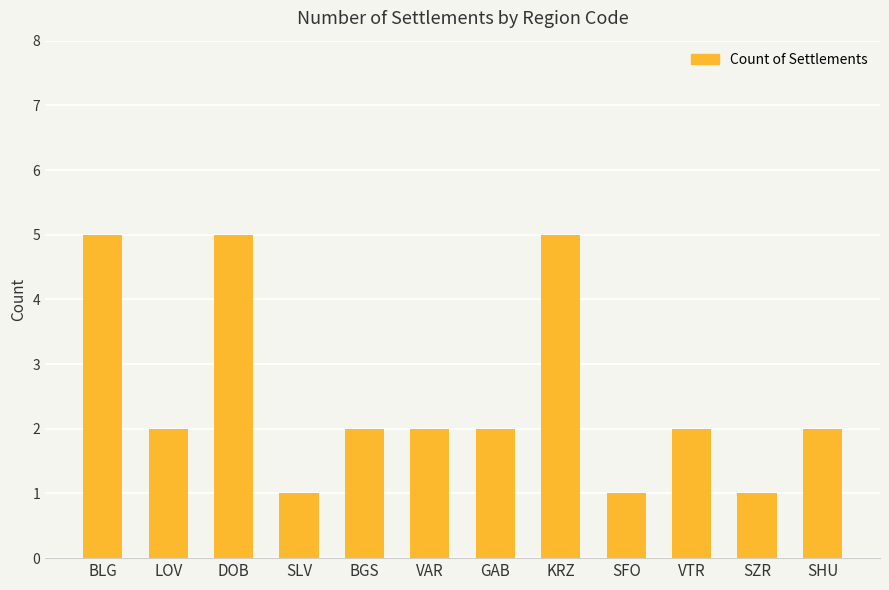

What is the label of the 3rd bar from the right?

VTR